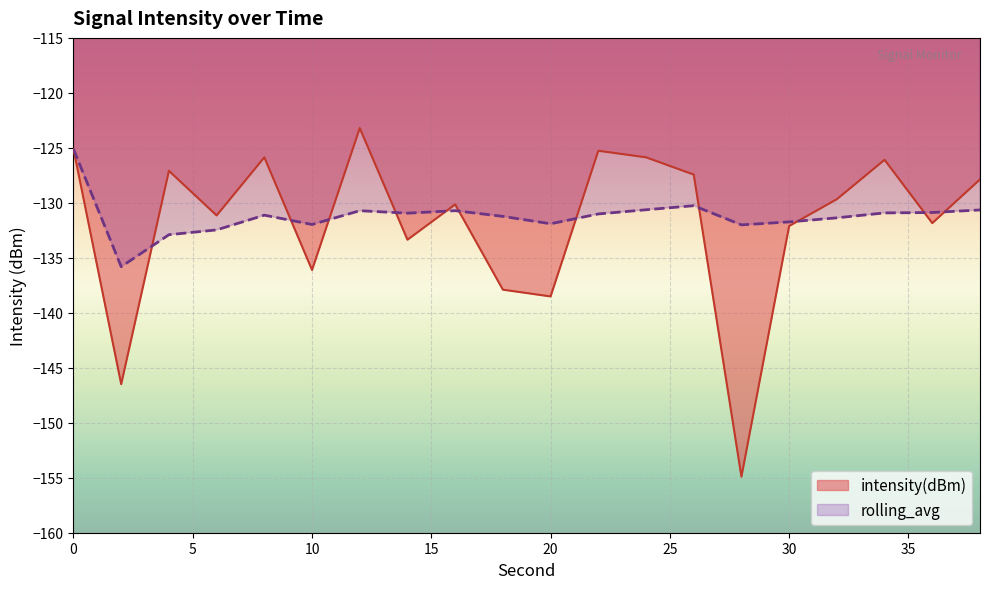

At which category does intensity(dBm) reach its first local peak?

4